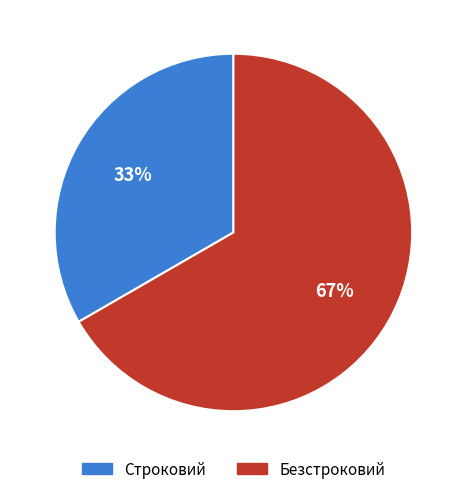

What is the largest slice in the pie chart?

Безстроковий